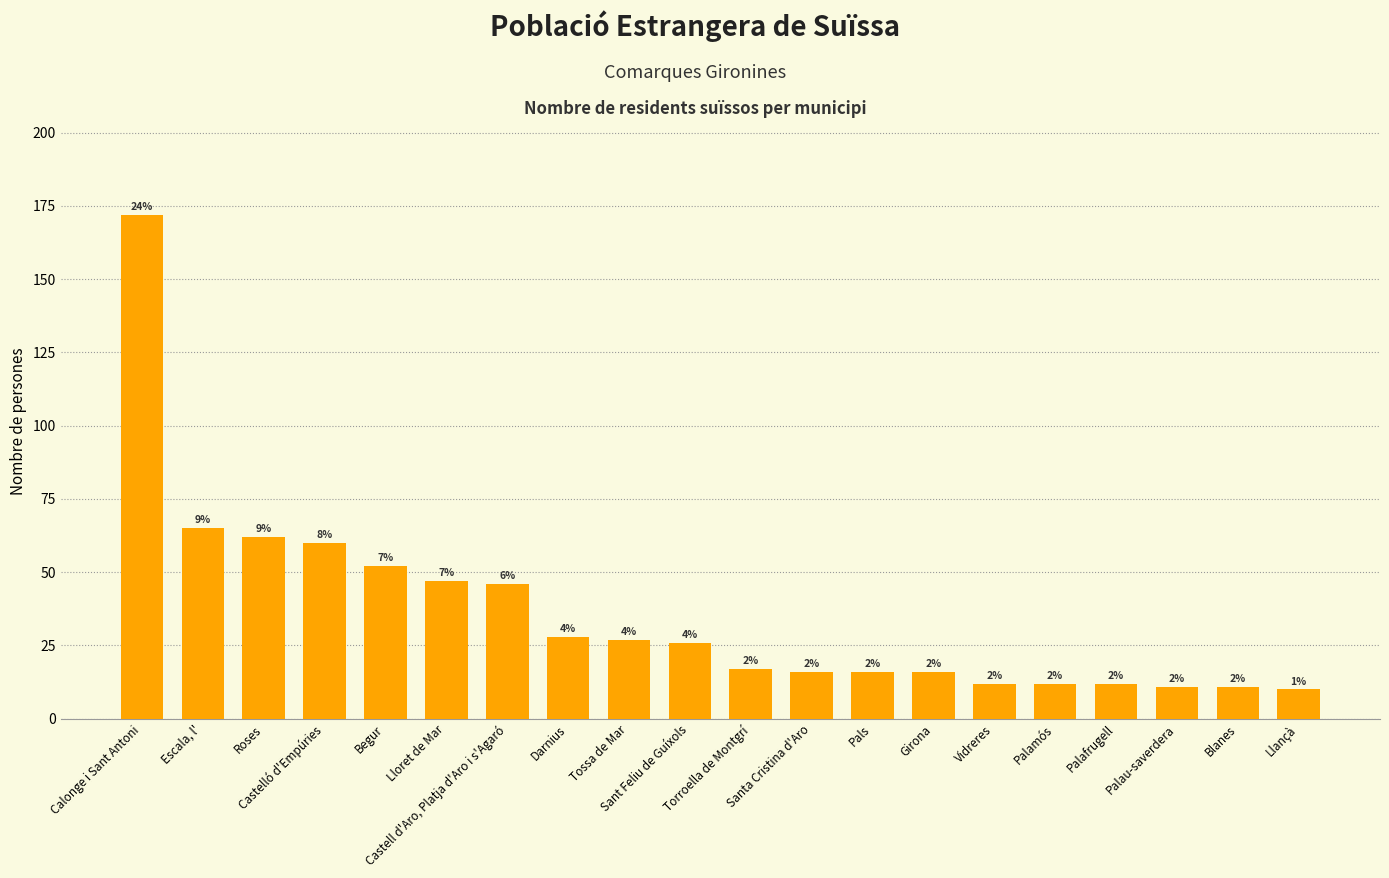

Does the chart contain any negative values?

No